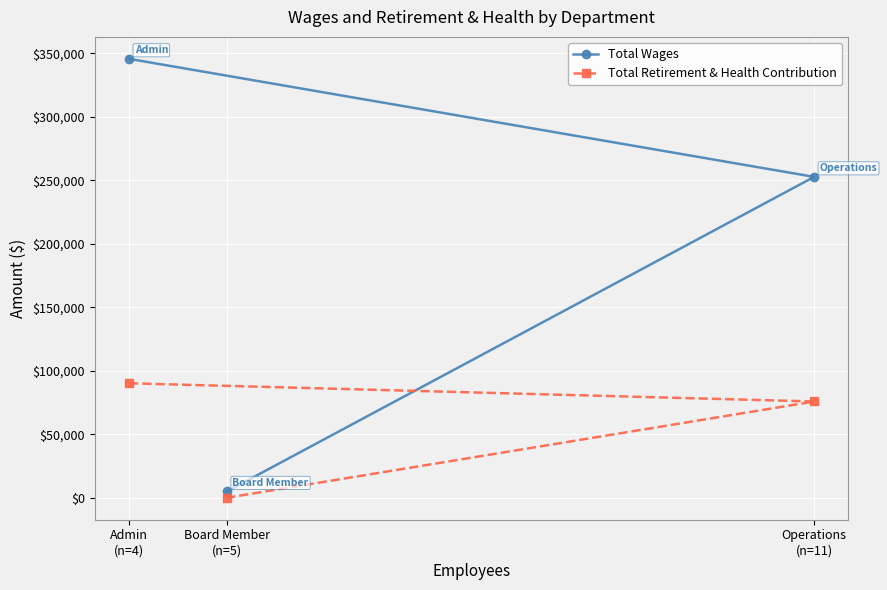

Rank the series by their maximum value, from lowest to highest.

Total Retirement & Health Contribution, Total Wages